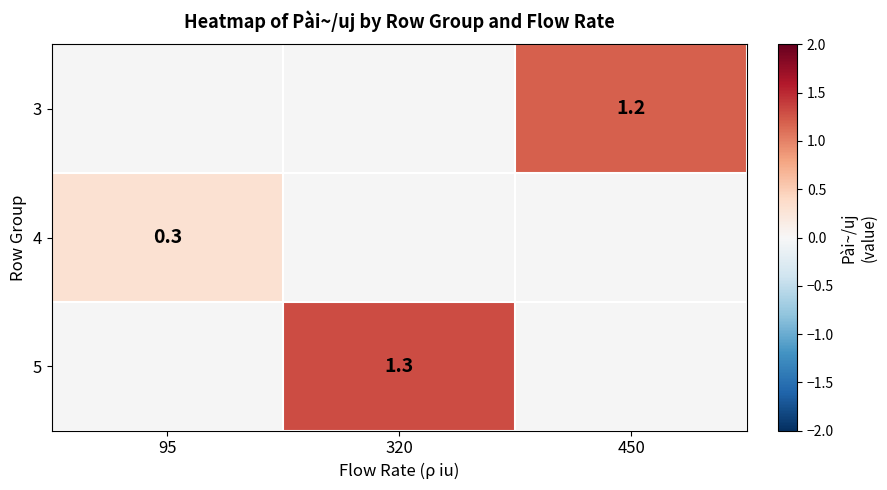

Which category has the lowest value across all series?

95